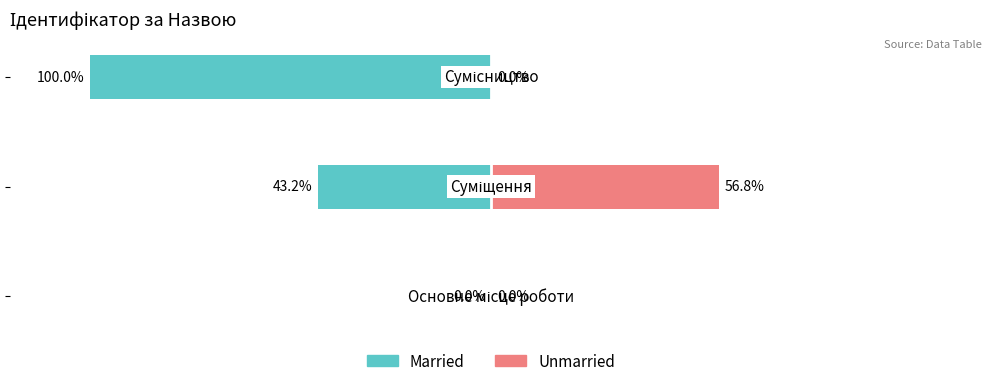

Reading left to right, list all the values displayed in this chart.

Married: 0.0	-43.2	-100.0
Unmarried: 0.0	56.8	0.0